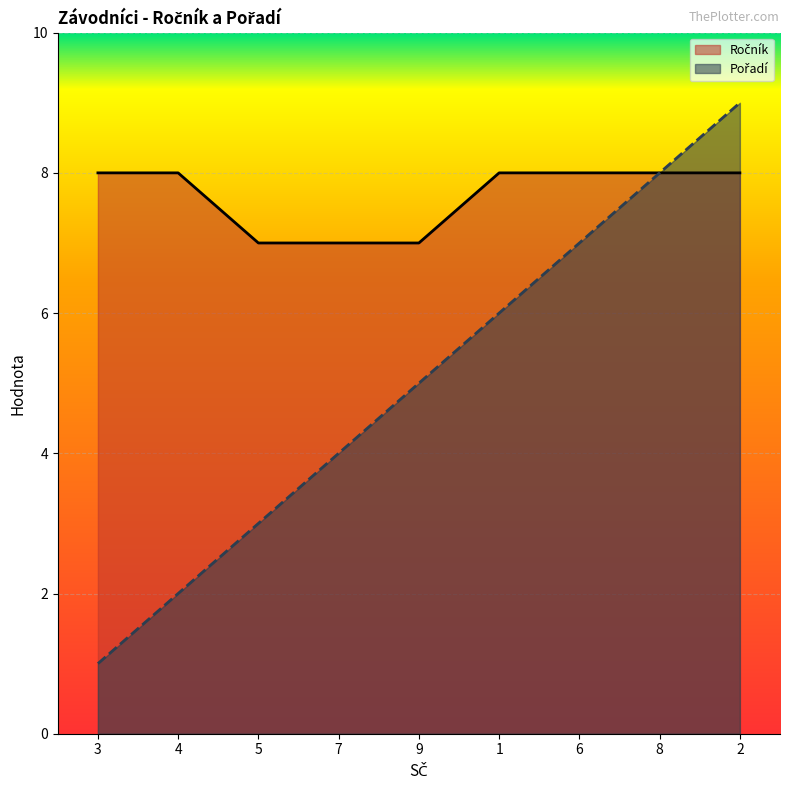

List the series in order of their overall mean, highest first.

Ročník, Pořadí